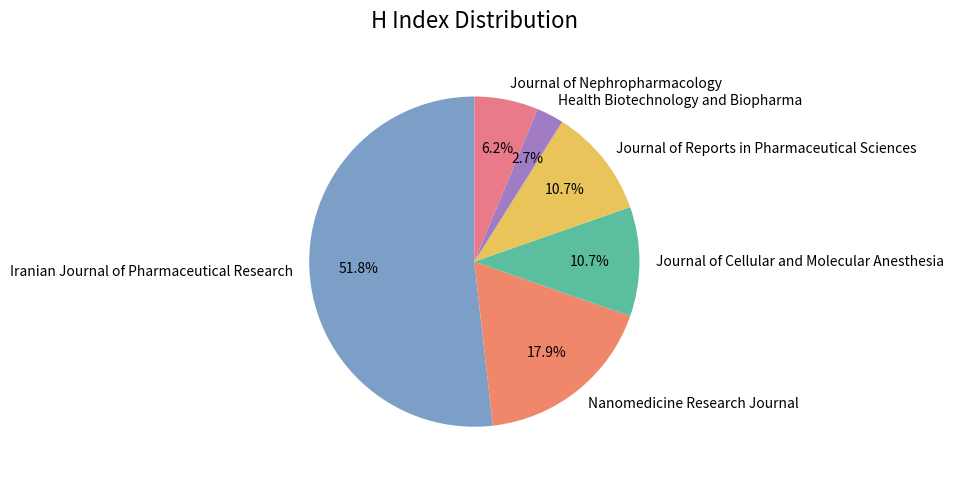

Which slice is the smallest?

Health Biotechnology and Biopharma